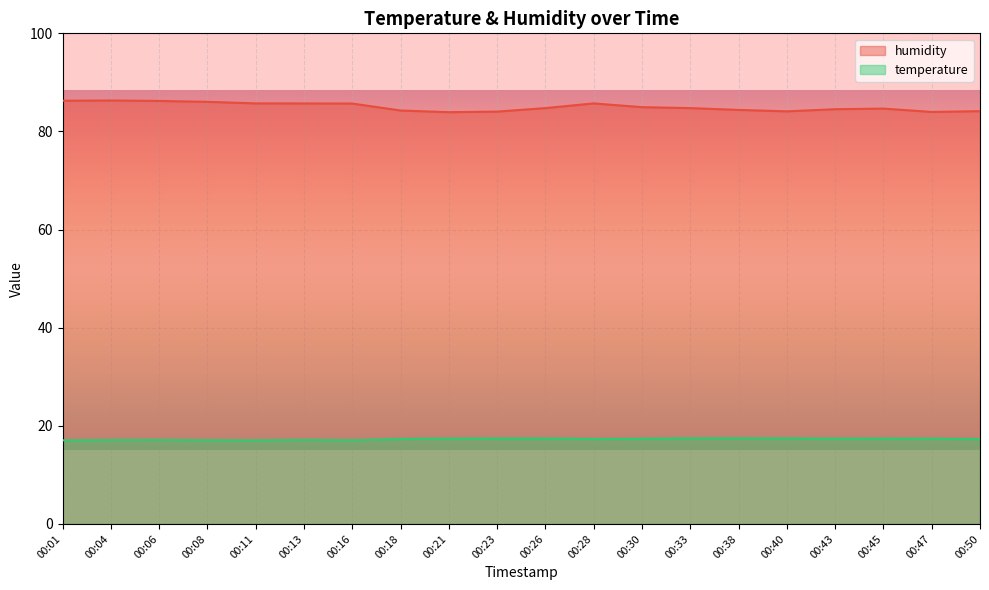

In temperature, how many points are lower than both neighbors (excluding endpoints)?

3